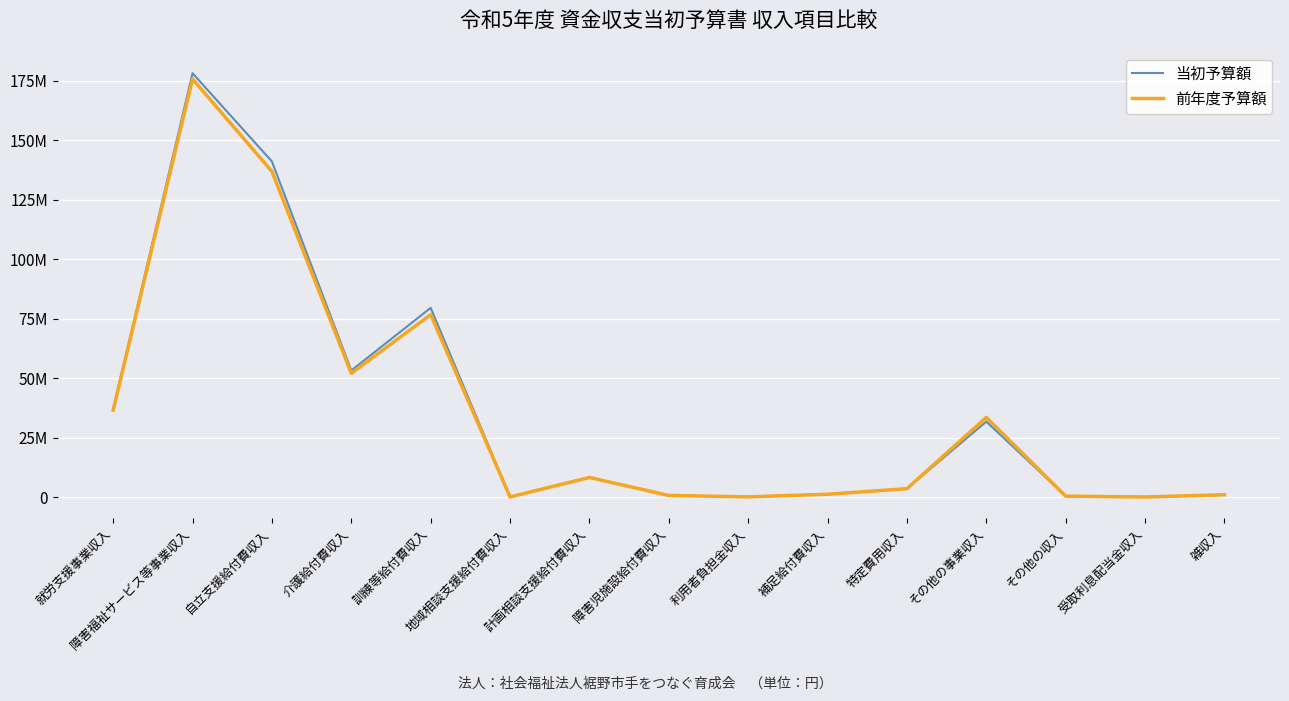

Is it true that 当初予算額 equals 79500000 at 訓練等給付費収入?

True